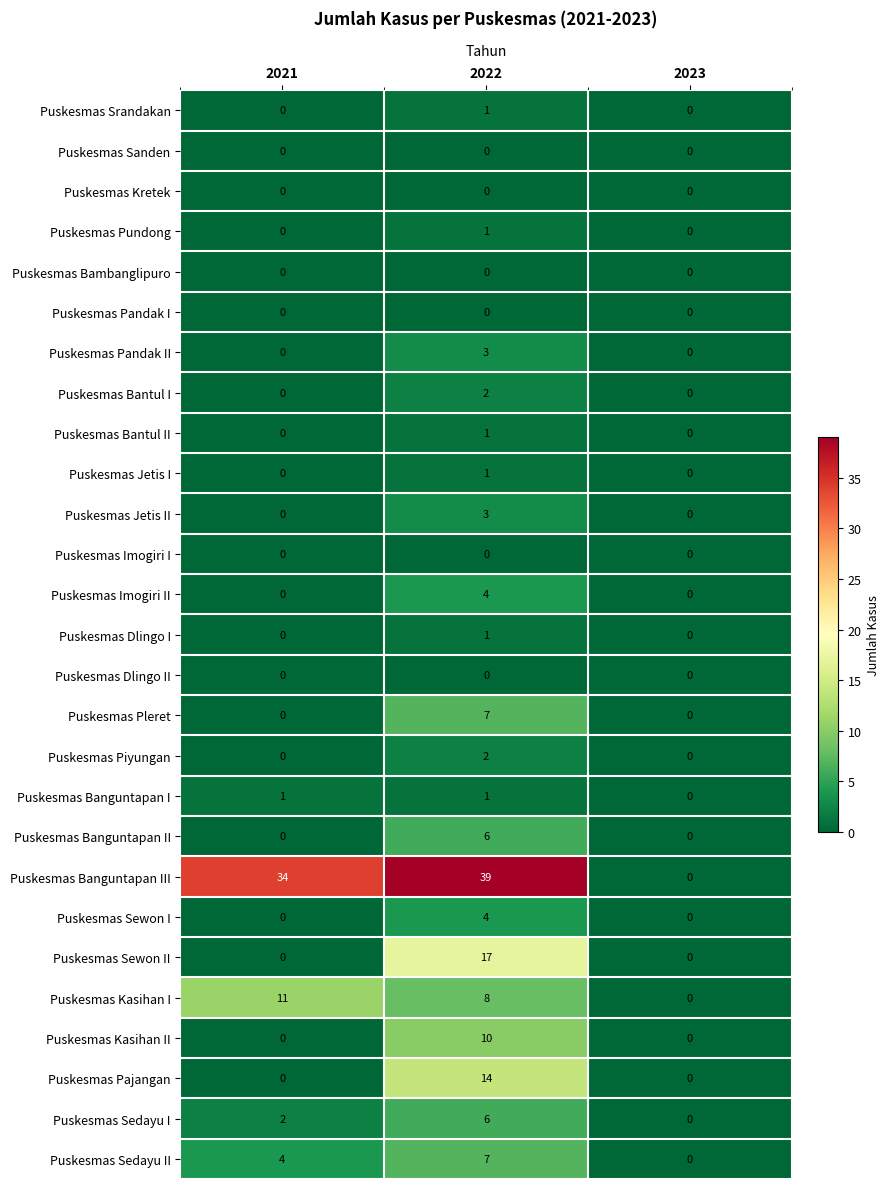

What is the maximum value for Puskesmas Kasihan I?

11